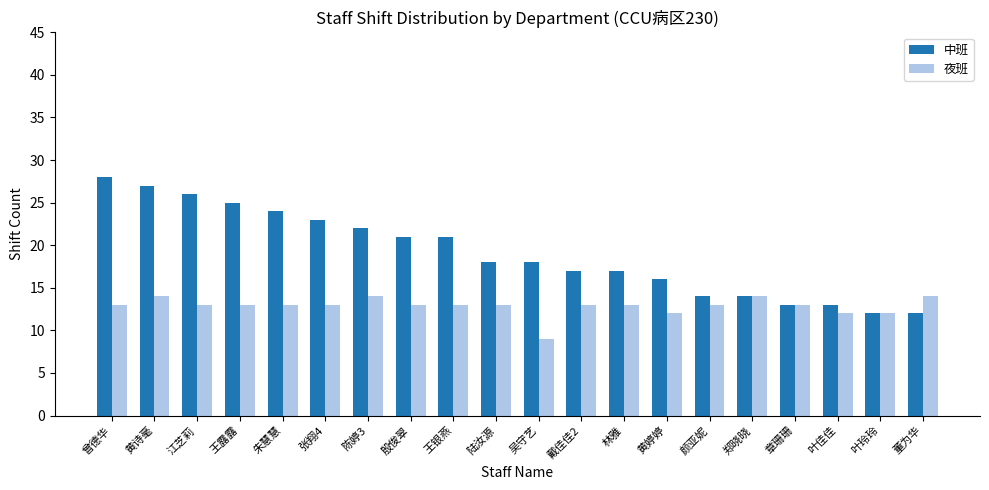

How many bars are there in each group?

2